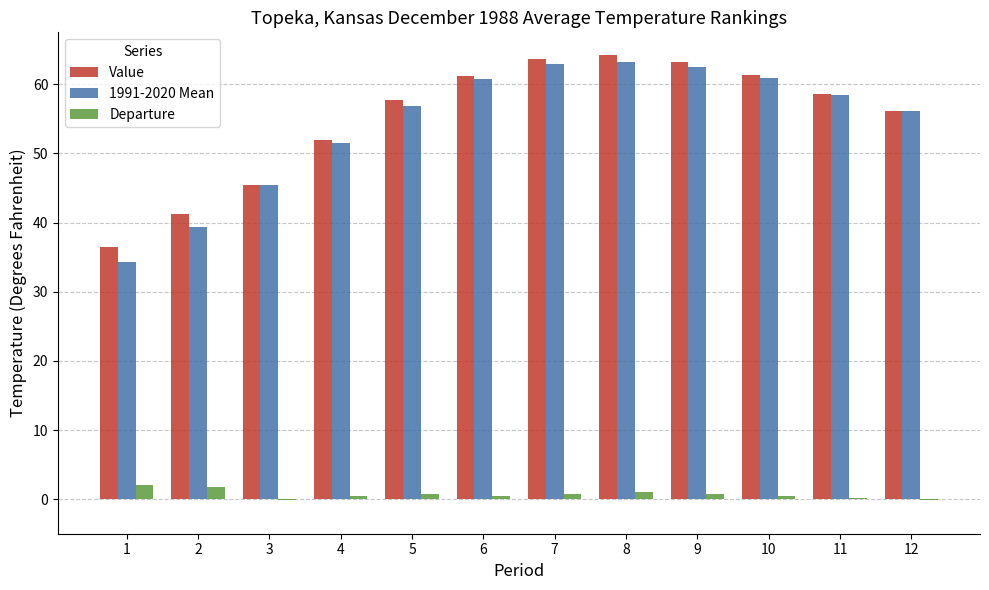

True or false: Value has a value of 51.9 at 4.

True